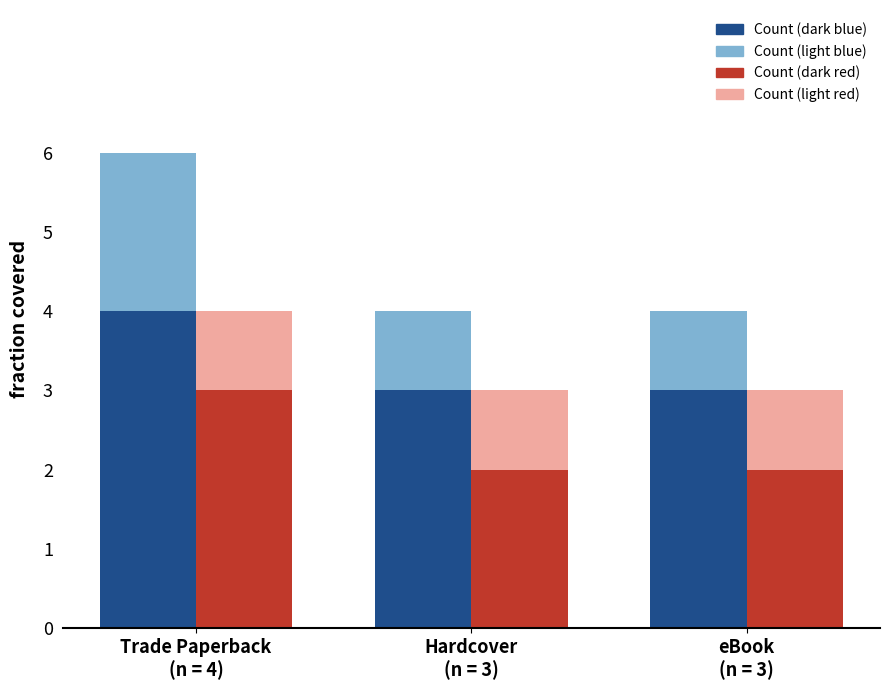

Reading left to right, extract all data points from this chart.

Count (dark blue): 4	3	3
Count (light blue): 2	1	1
Count (dark red): 3	2	2
Count (light red): 1	1	1